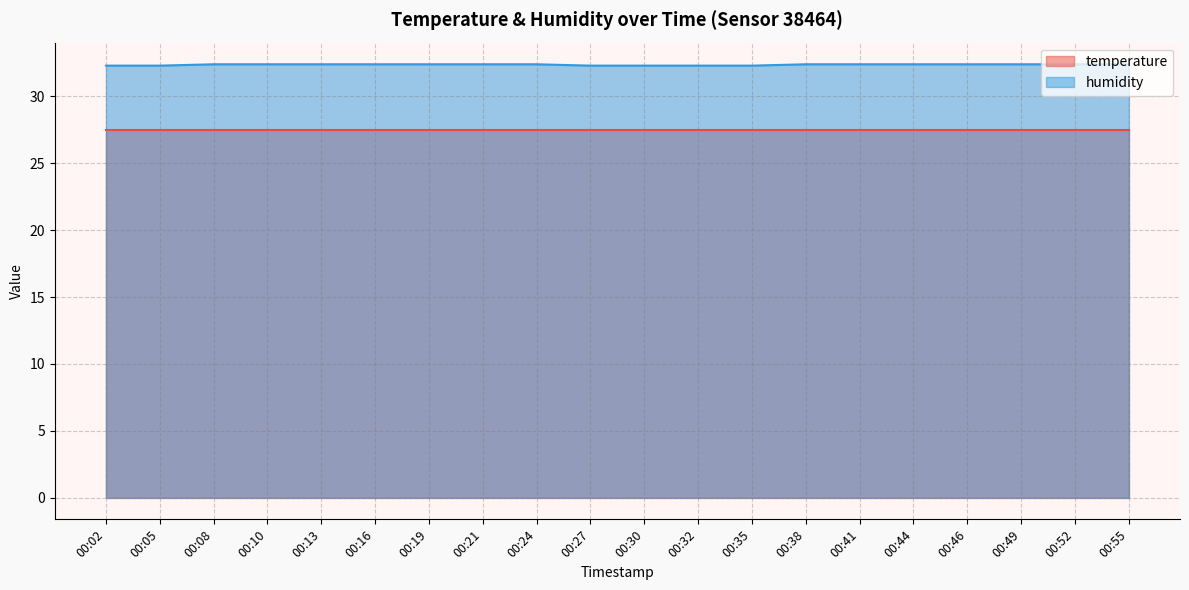

The value at 00:35 is 32.3. True or false?

True